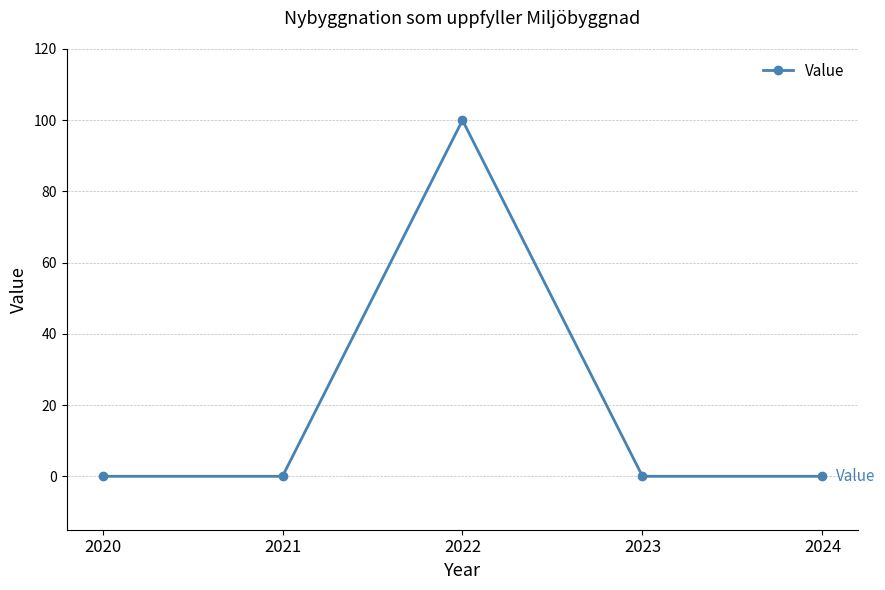

The value at 2020 is -58. True or false?

False